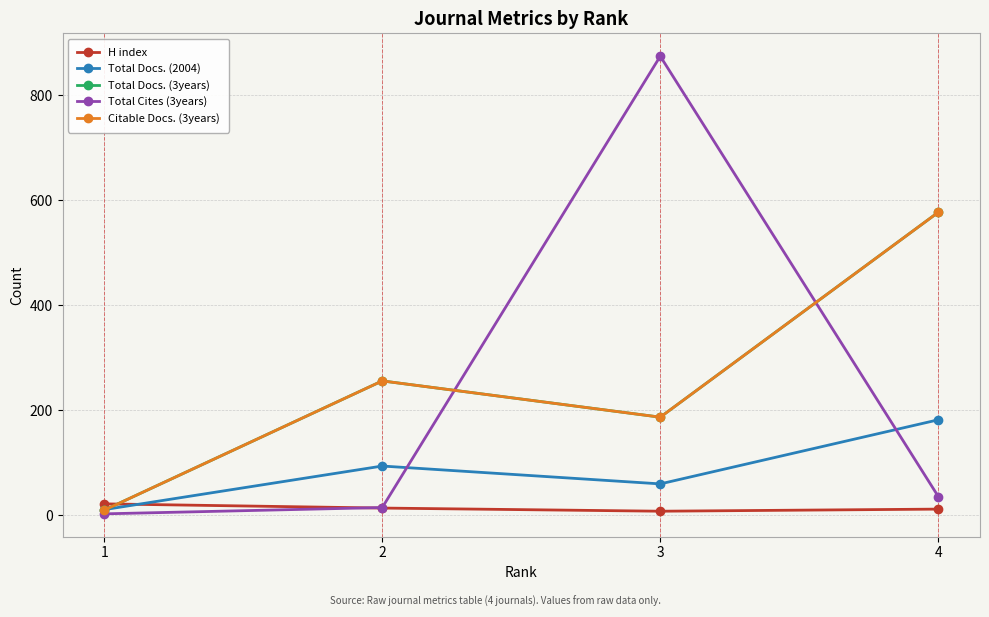

What is the difference between the maximum and minimum values in the Citable Docs. (3years) series?

567